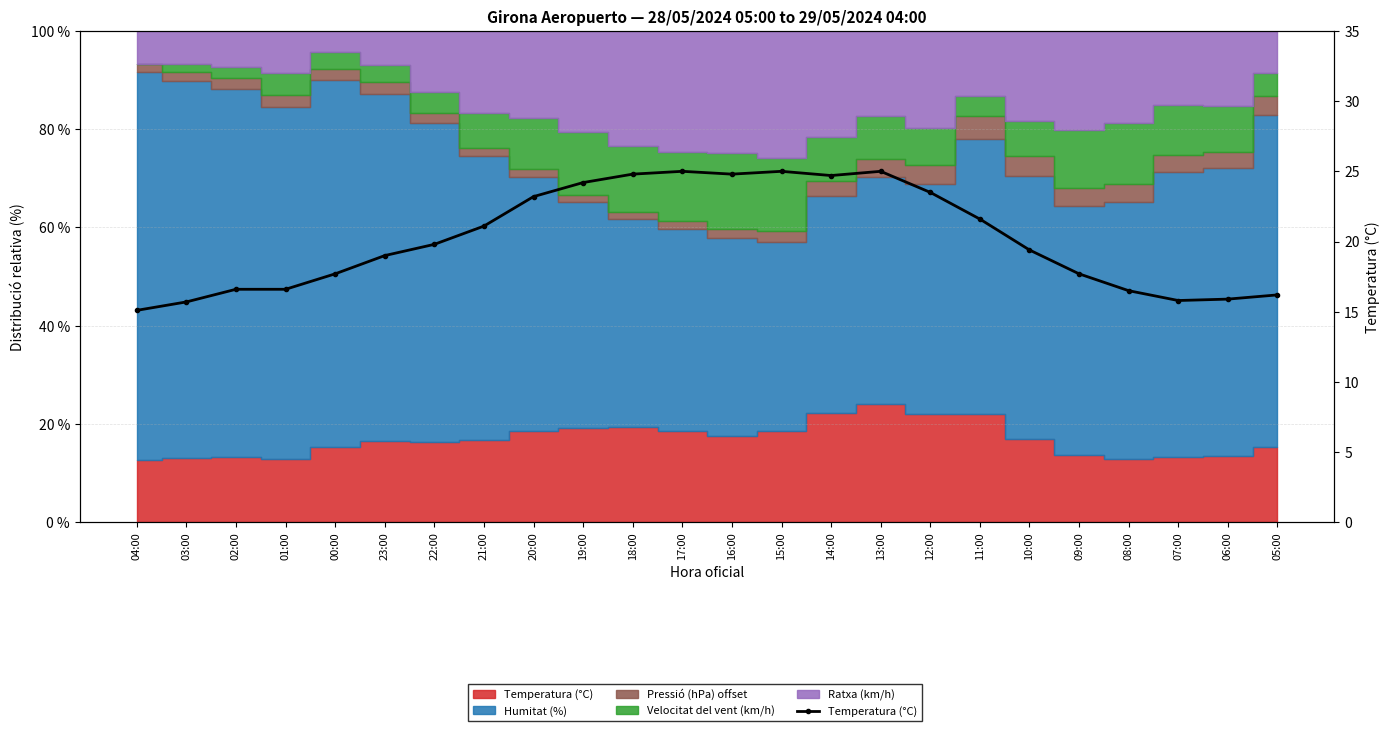

What is the difference between the values at 06:00 and 01:00?

0.7